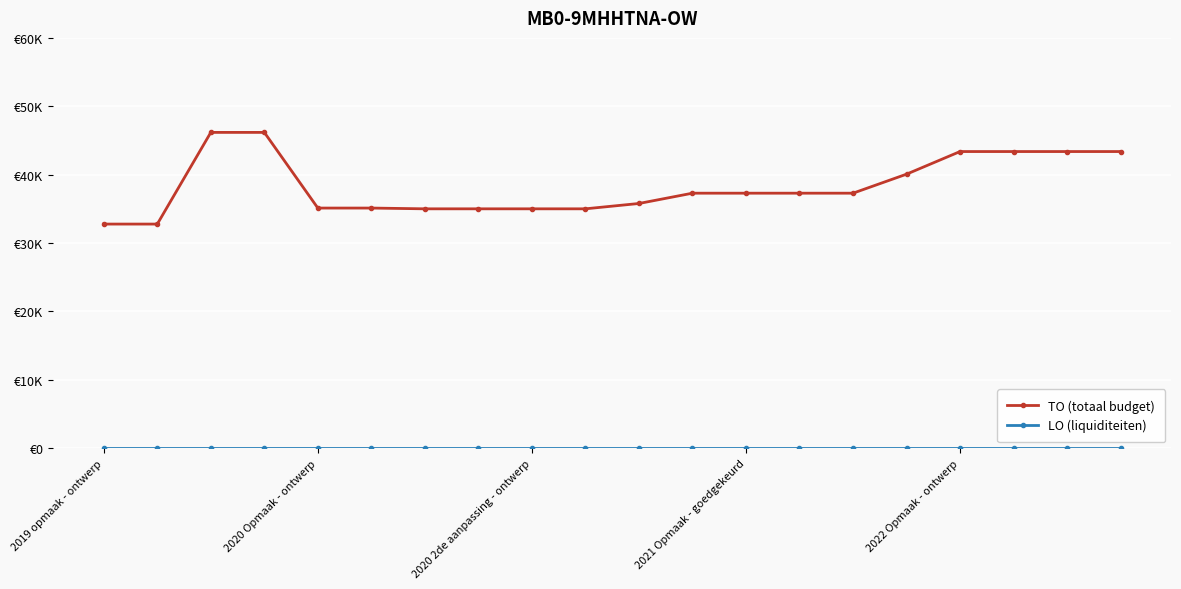

Which series has the widest spread of values?

TO (totaal budget)